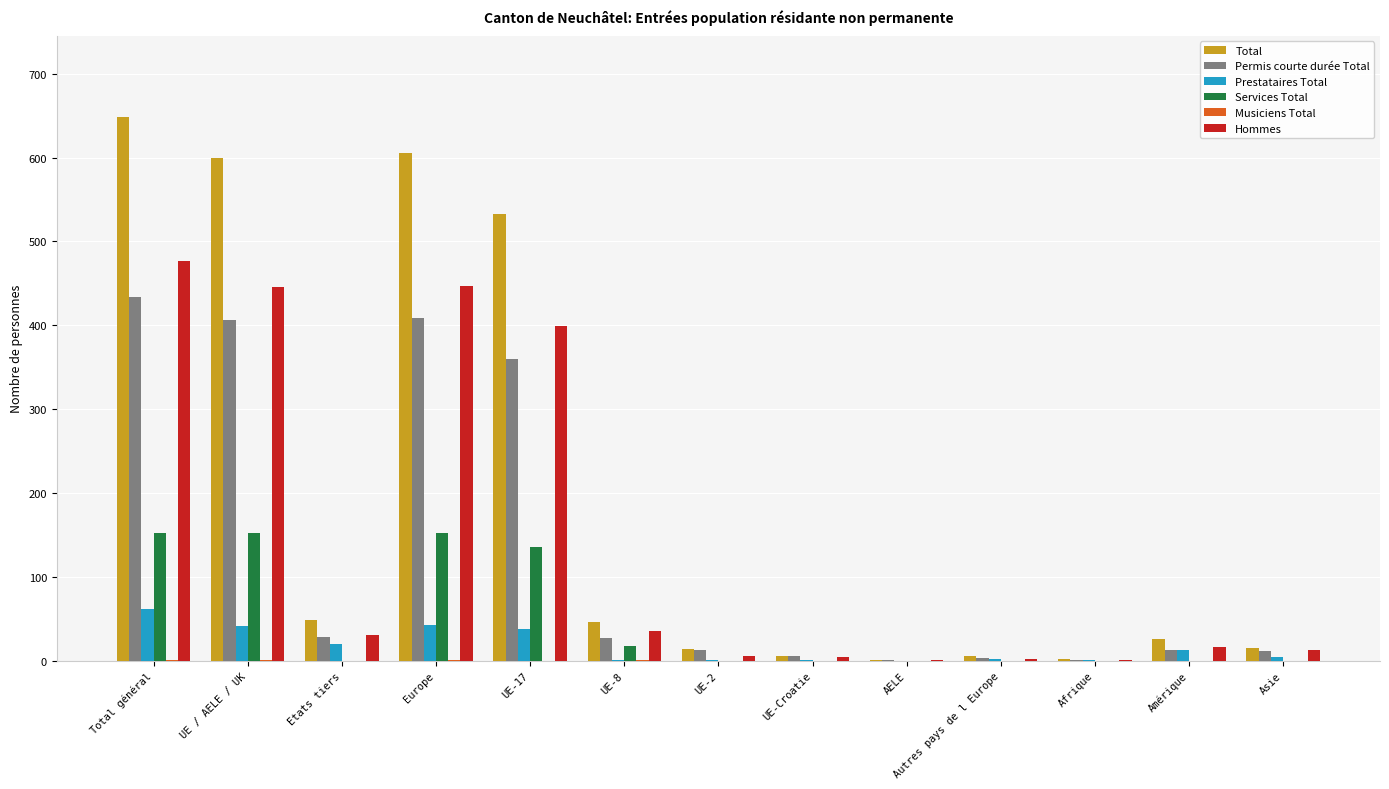

What is the greatest value displayed?

648